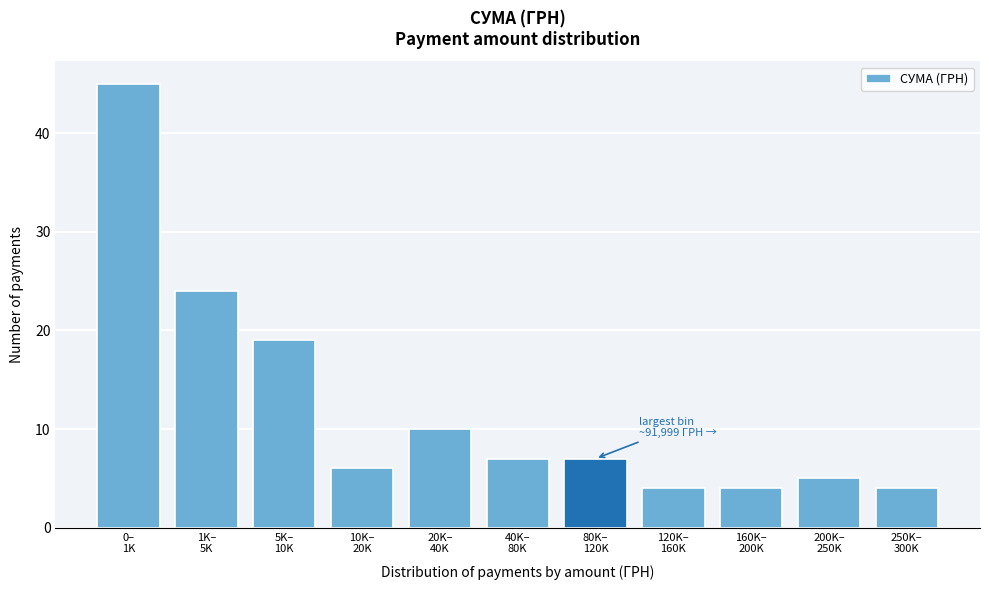

Reading right to left, extract all data points from this chart.

4	5	4	4	7	7	10	6	19	24	45